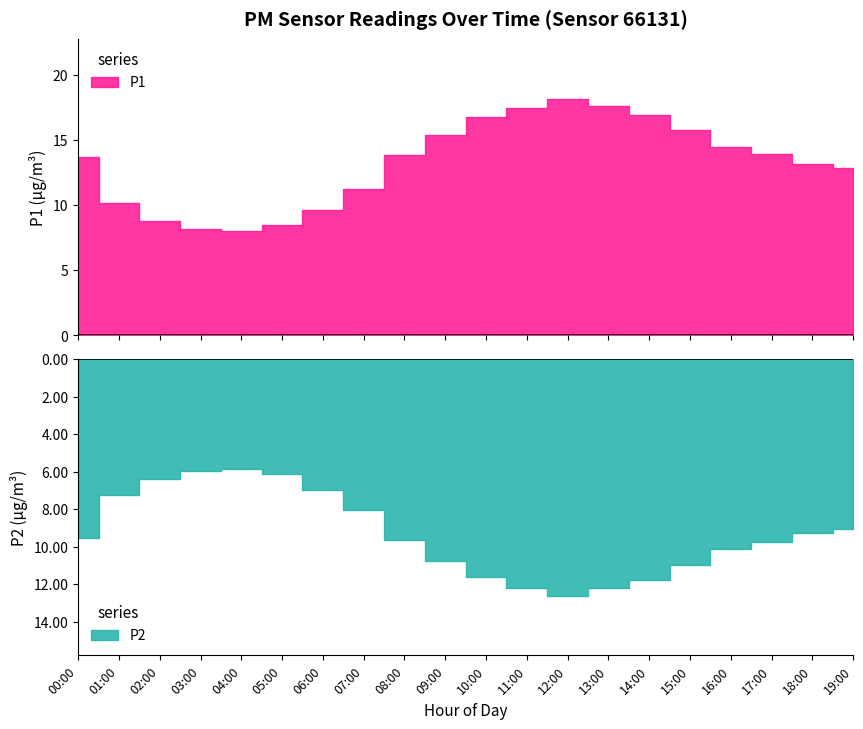

True or false: P2 has more than 1 points higher than both neighbors.

False